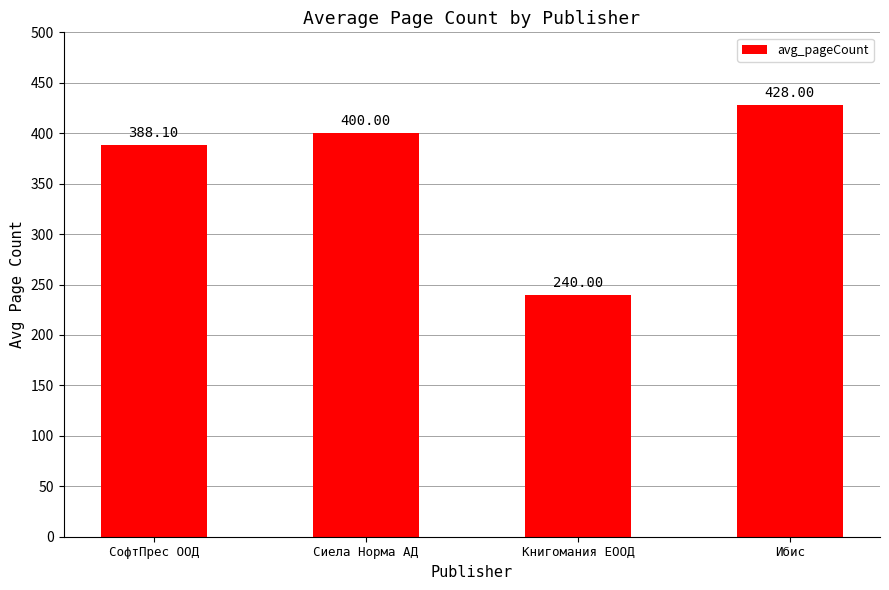

What is the change in value from СофтПрес ООД to Книгомания ЕООД?

-148.1